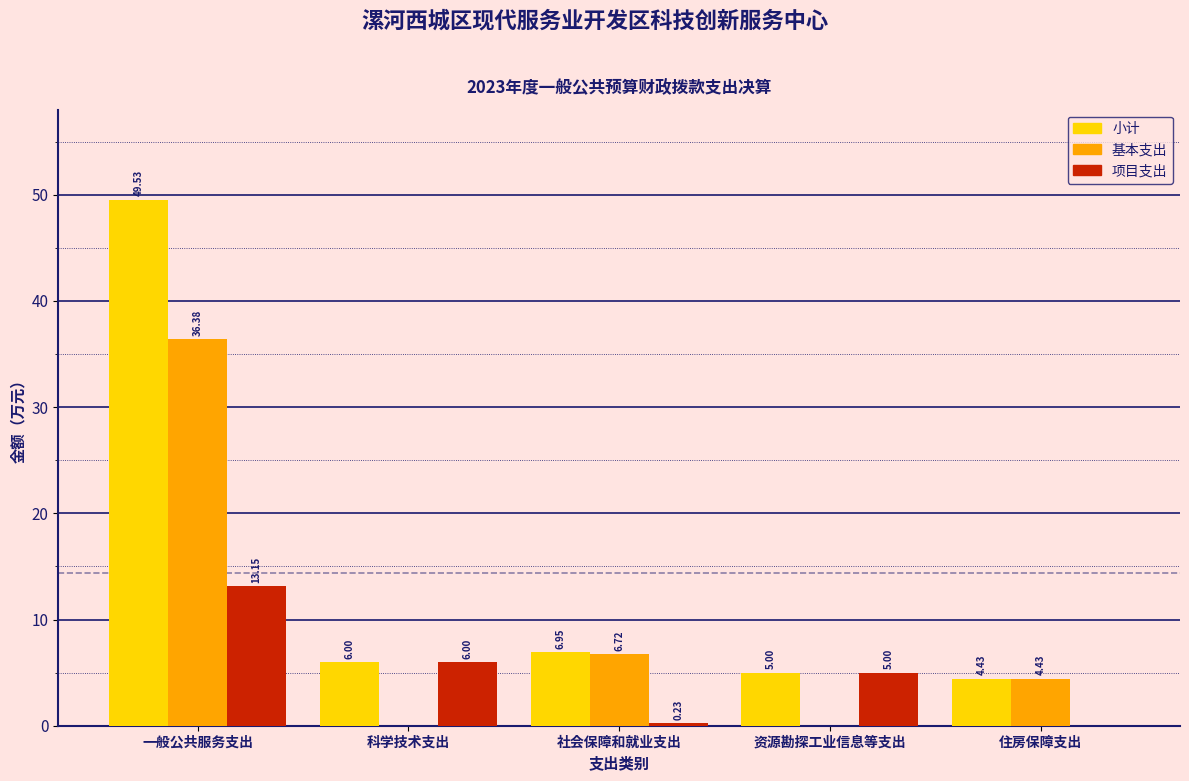

Between 一般公共服务支出 and 住房保障支出, which series saw the biggest shift?

小计